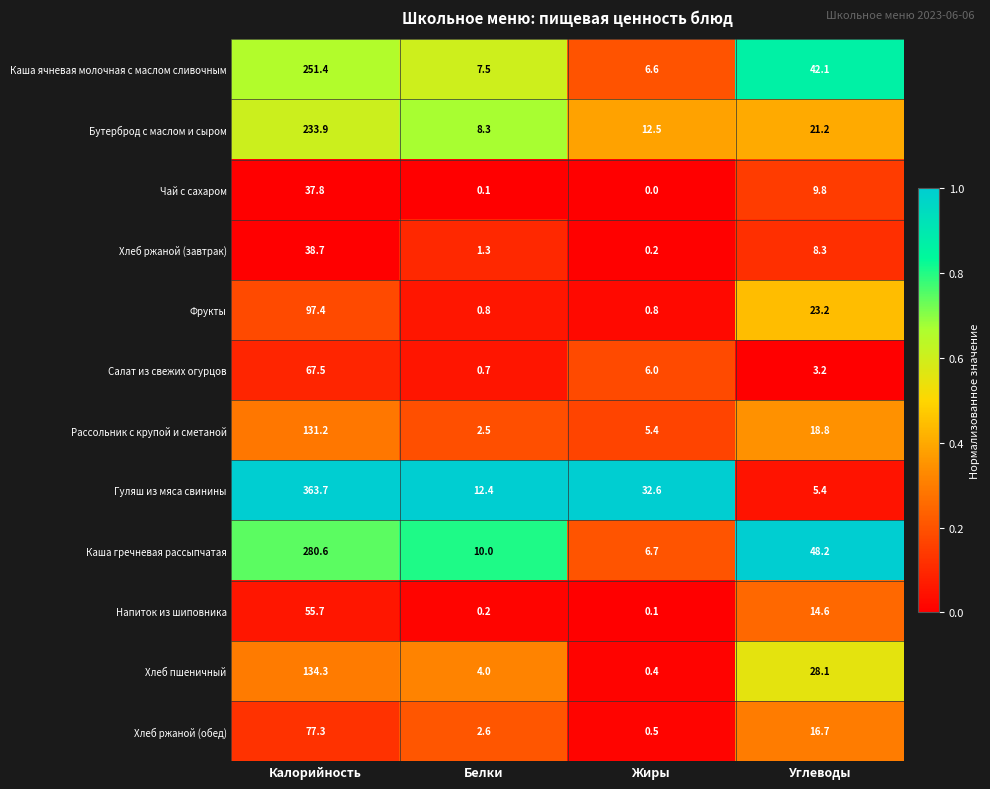

Rank the series at Углеводы from highest to lowest value.

Каша гречневая рассыпчатая, Каша ячневая молочная с маслом сливочным, Хлеб пшеничный, Фрукты, Бутерброд с маслом и сыром, Рассольник с крупой и сметаной, Хлеб ржаной (обед), Напиток из шиповника, Чай с сахаром, Хлеб ржаной (завтрак), Гуляш из мяса свинины, Салат из свежих огурцов